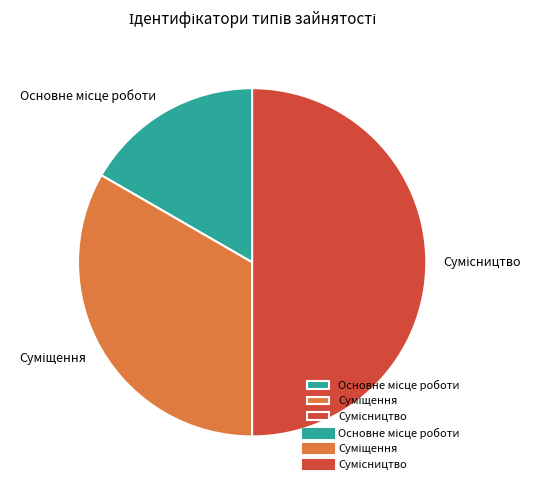

Is there a majority slice in this chart?

No